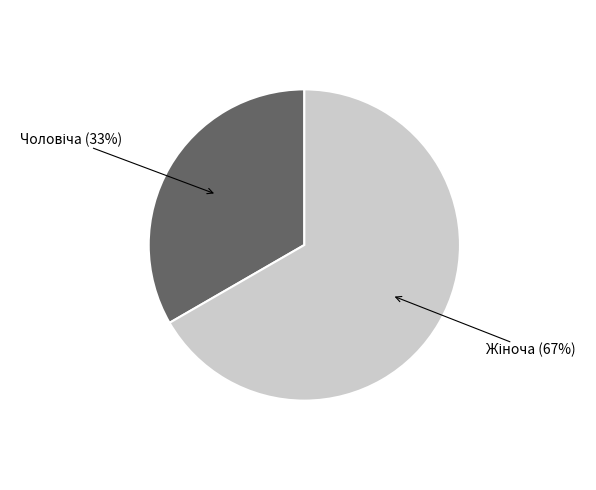

To the nearest percent, what is the average slice percentage?

50%